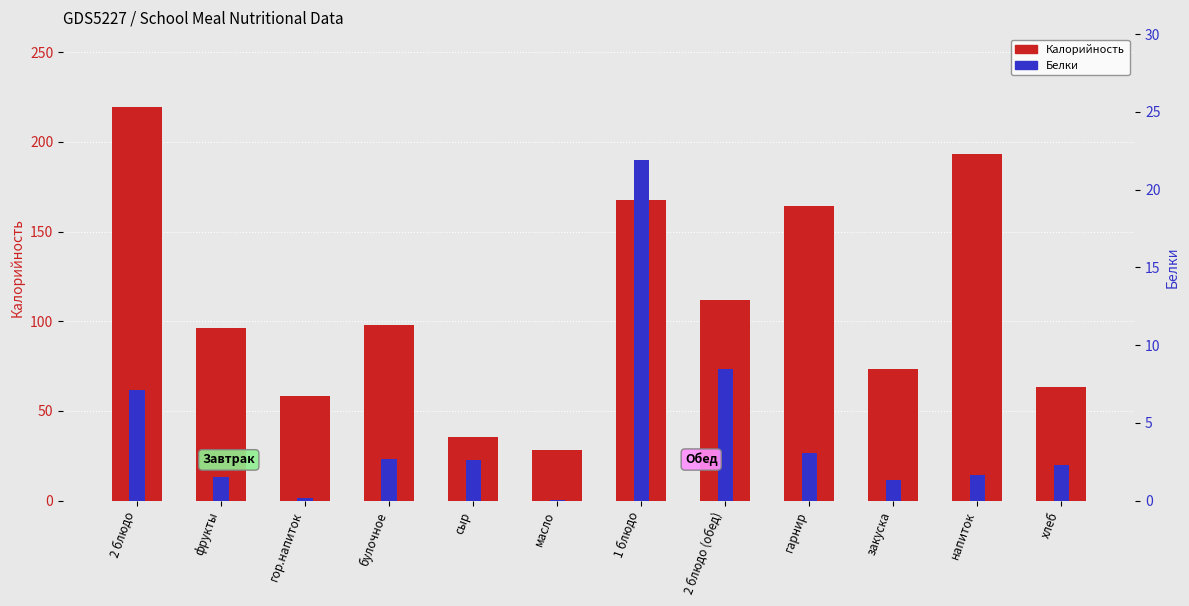

Does the chart contain any negative values?

No